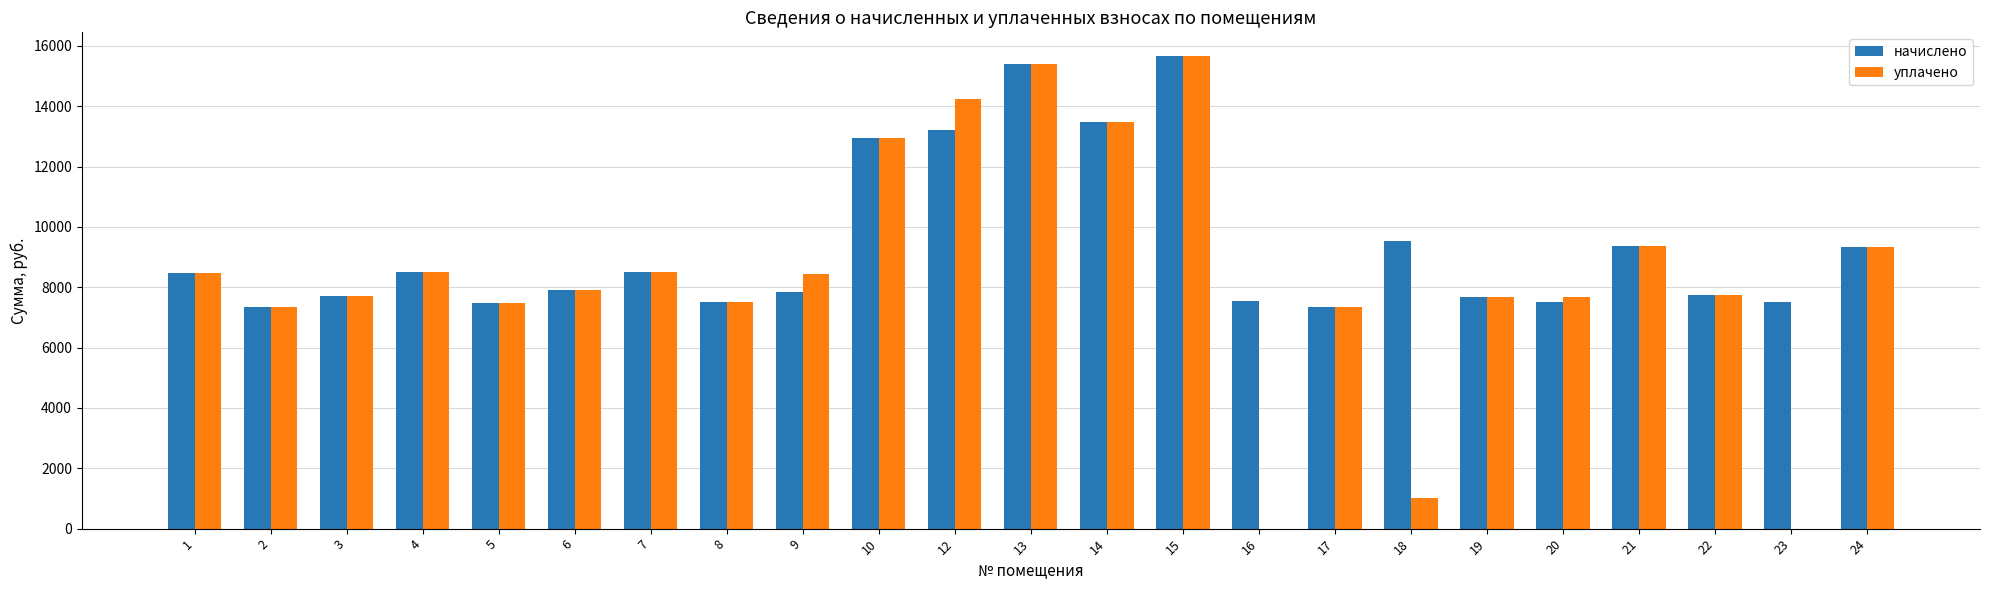

What is the sum of all начислено values?

215516.2